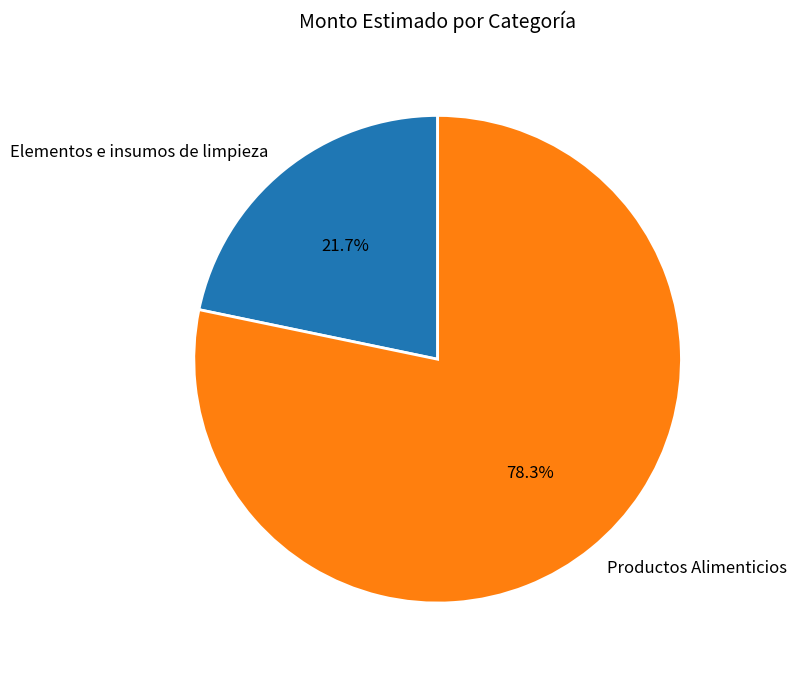

Does Productos Alimenticios account for over 50% of the chart?

Yes